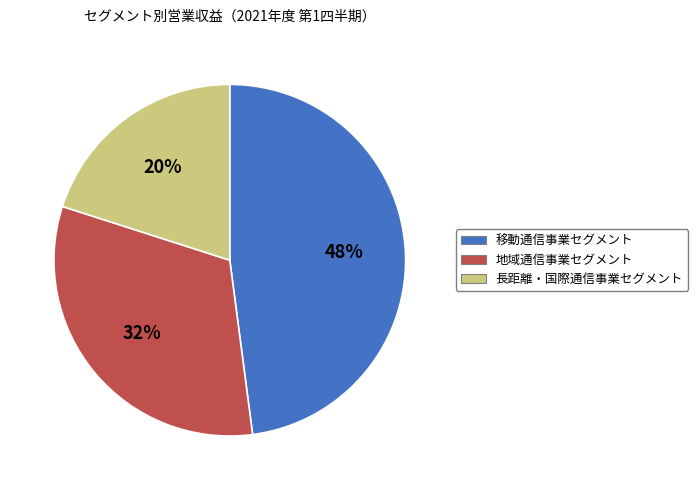

How many segments does this pie chart have?

3